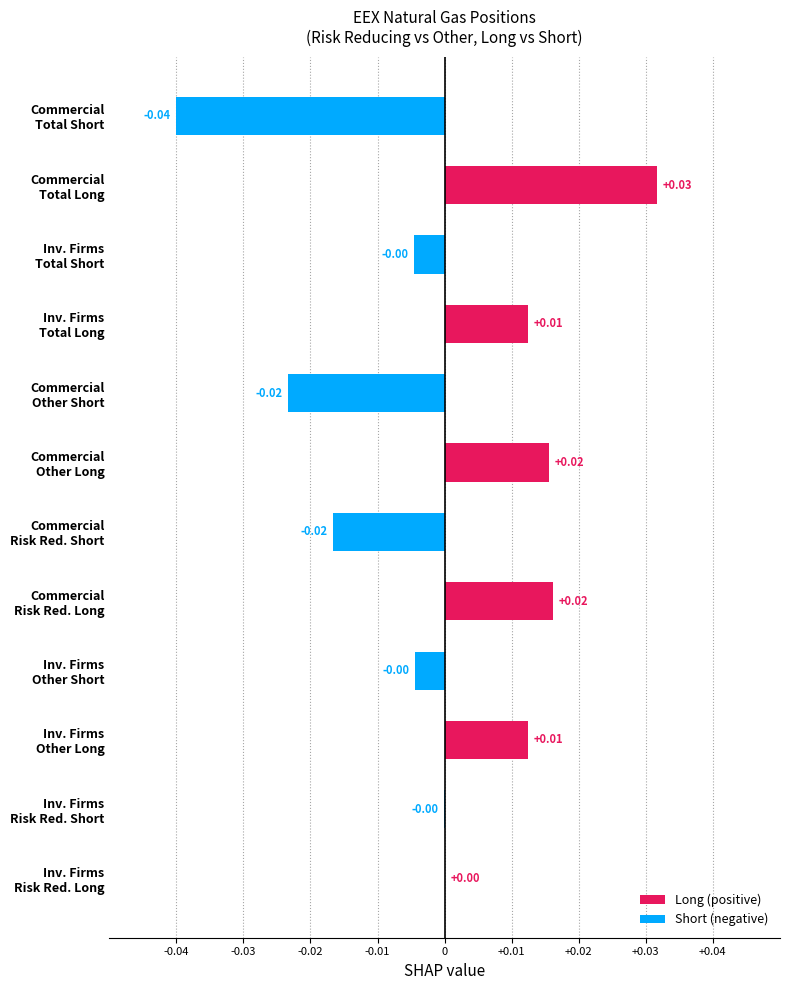

The Long (positive) series shows 0.0 at Inv. Firms Risk Red. Long. True or false?

True